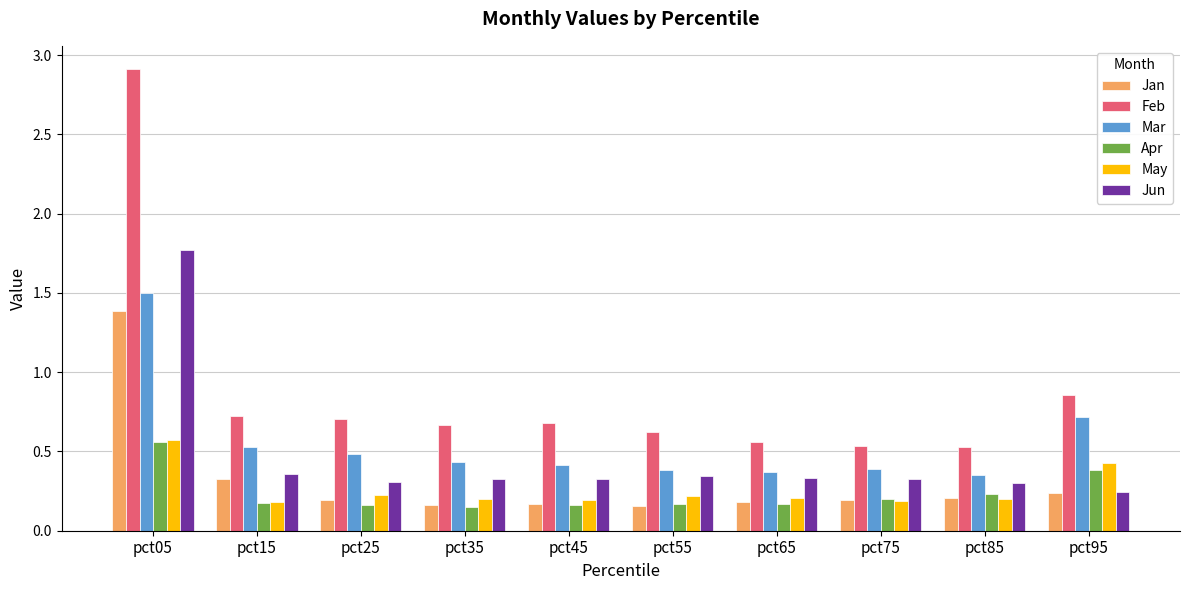

What is the total value across all series at pct25?

2.1